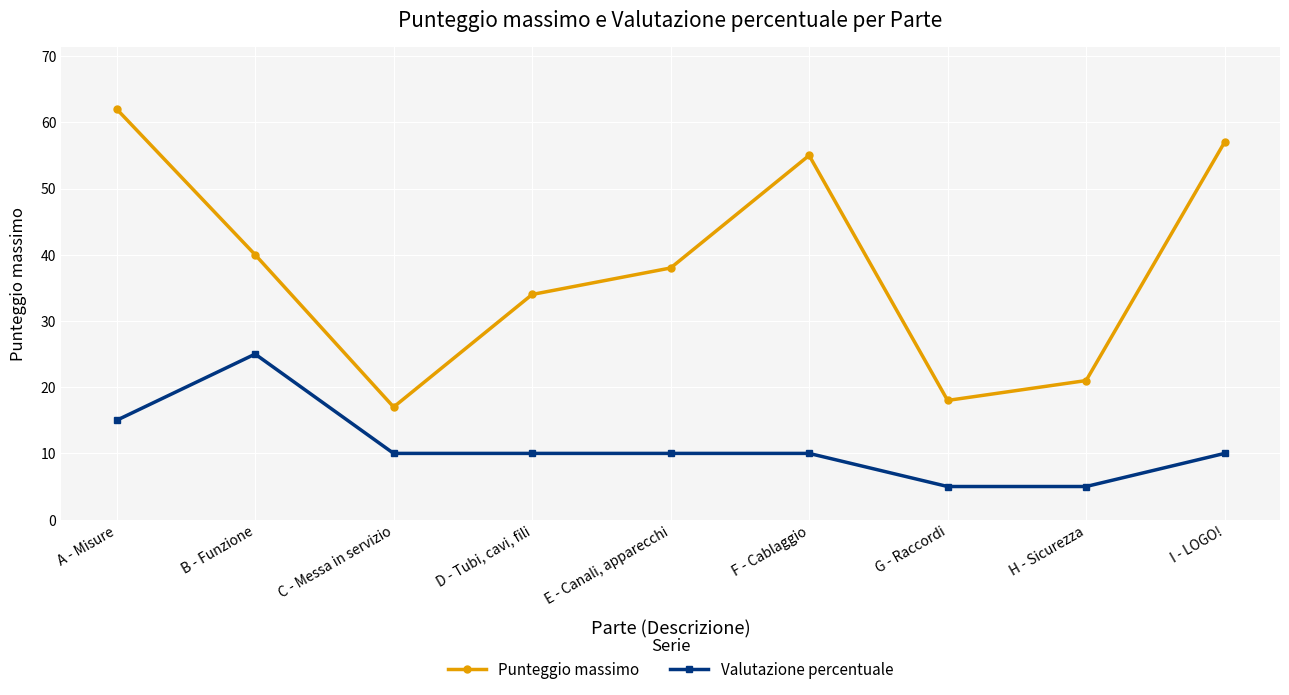

What is the sum of all Punteggio massimo values?

342